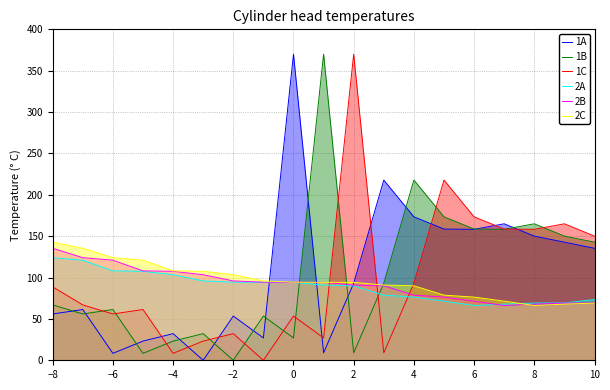

What is the greatest value displayed?

370.0